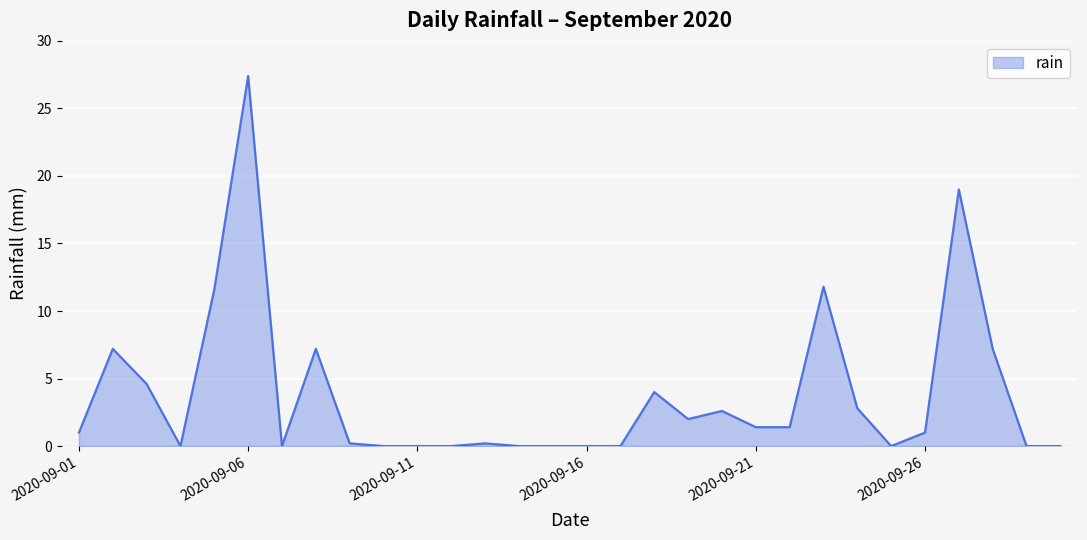

What is the greatest value displayed?

27.4